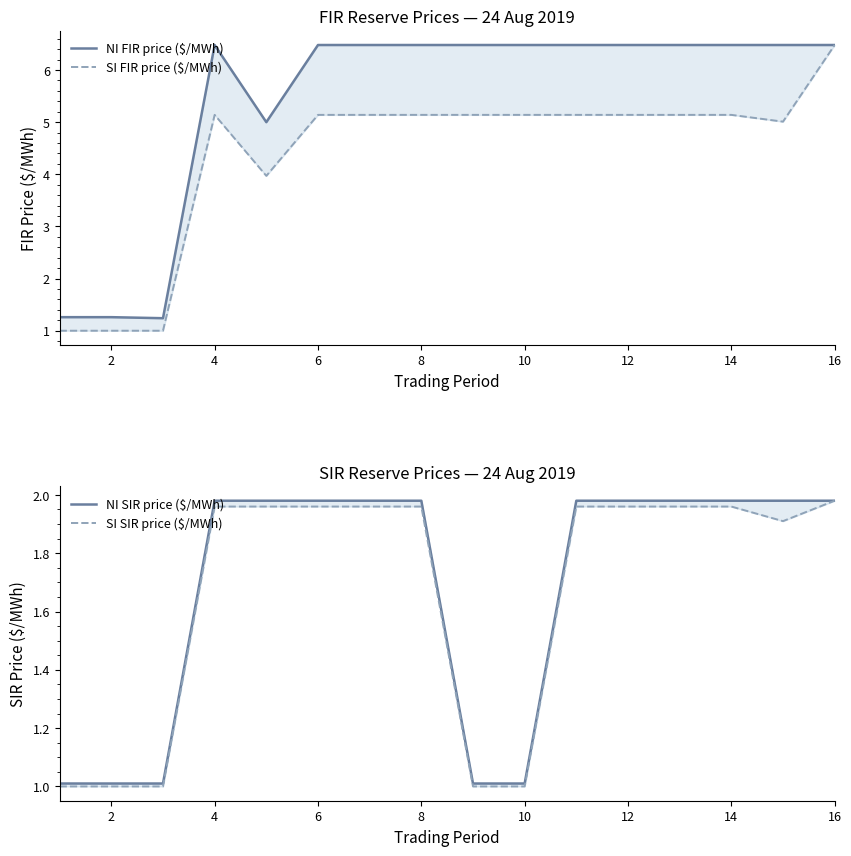

What is the smallest value displayed?

1.0